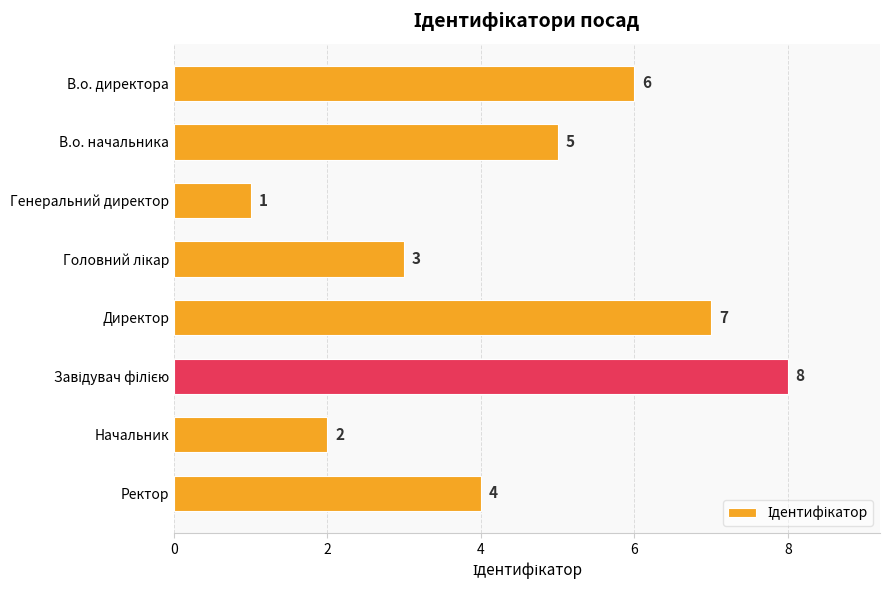

Which label corresponds to the smallest value in the chart?

Генеральний директор